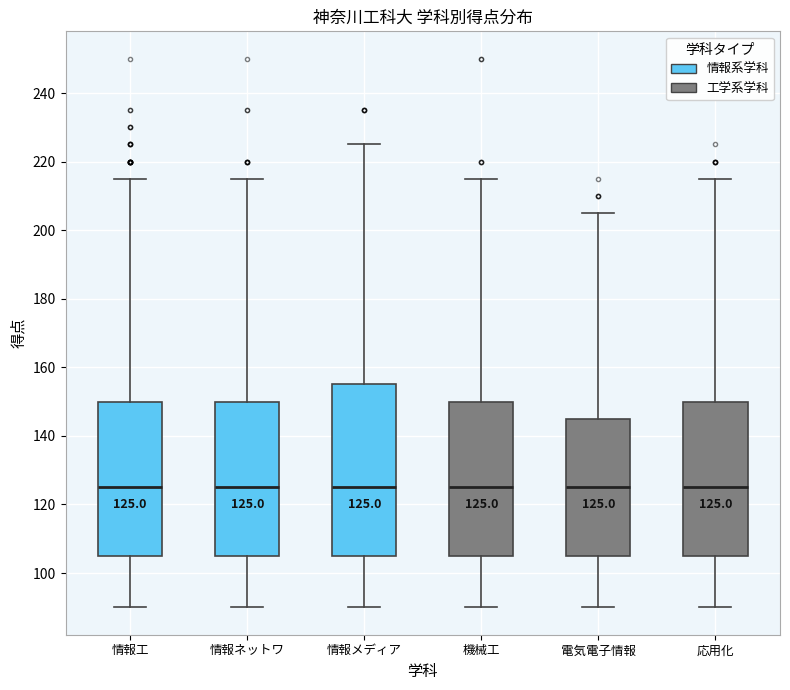

Comparing the boxes themselves (not the whiskers), which one is the tallest?

情報メディア